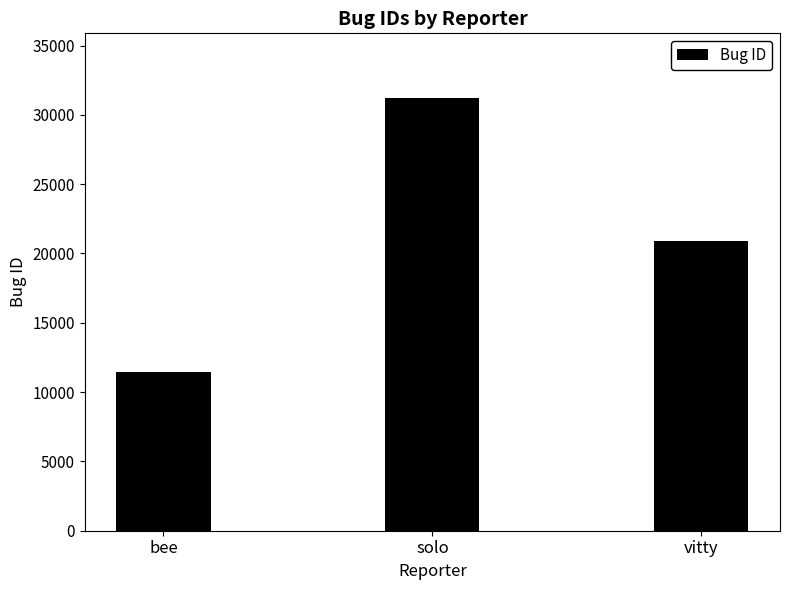

What is the average value?

21189